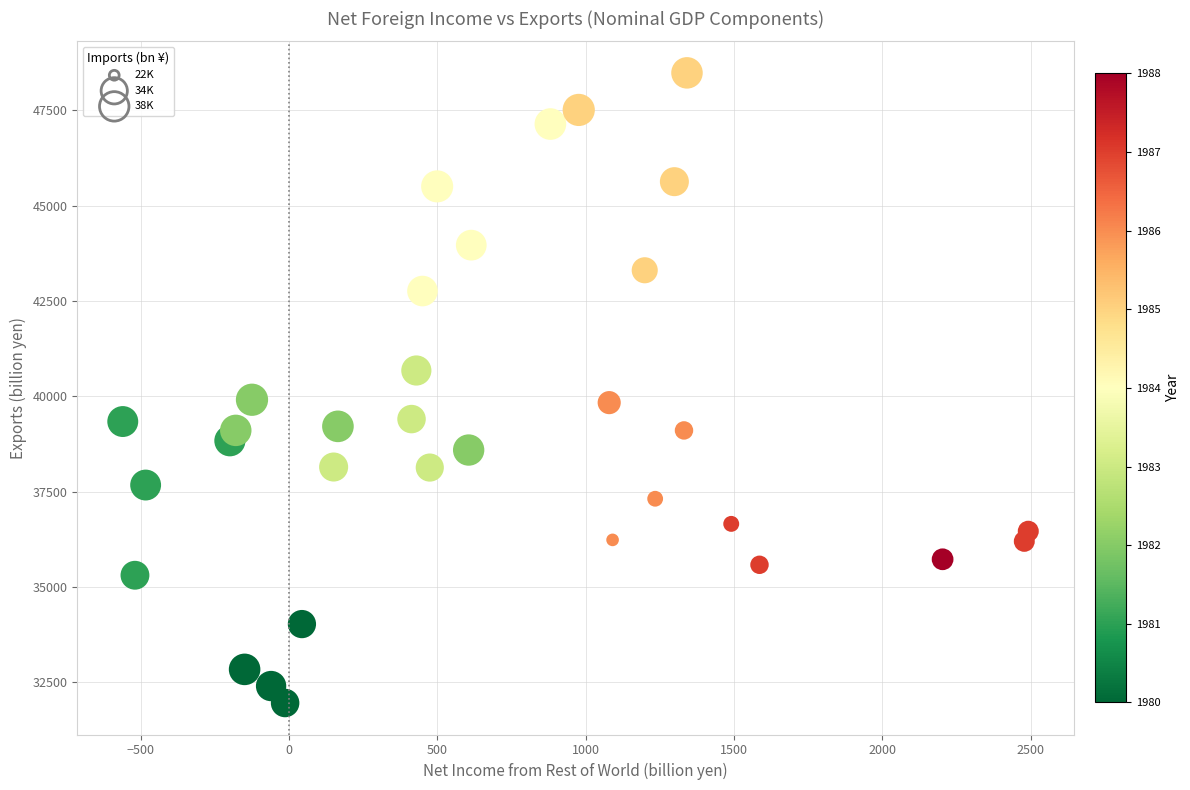

What is the range of X values (max minus min)?

3053.3